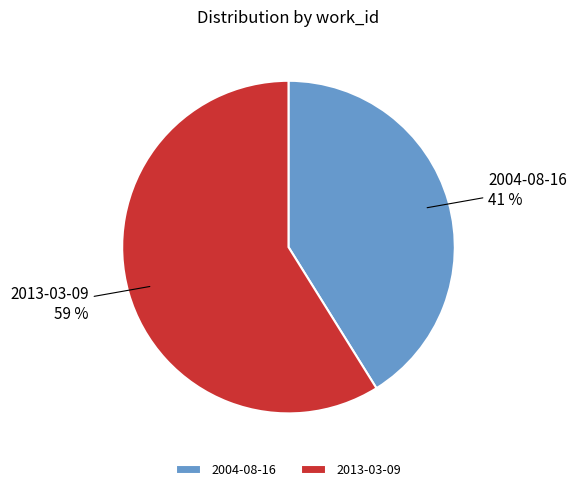

Does any single category account for the majority?

Yes